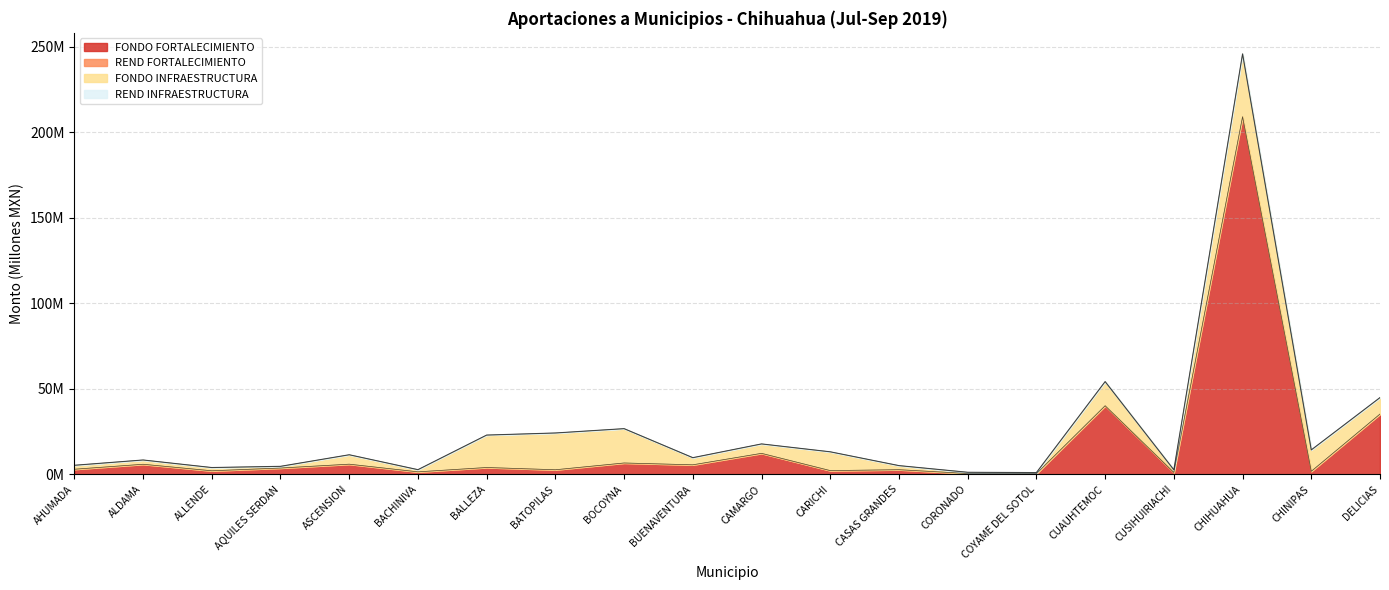

What value does the FONDO FORTALECIMIENTO series have at CUSIHUIRIACHI?

1.1